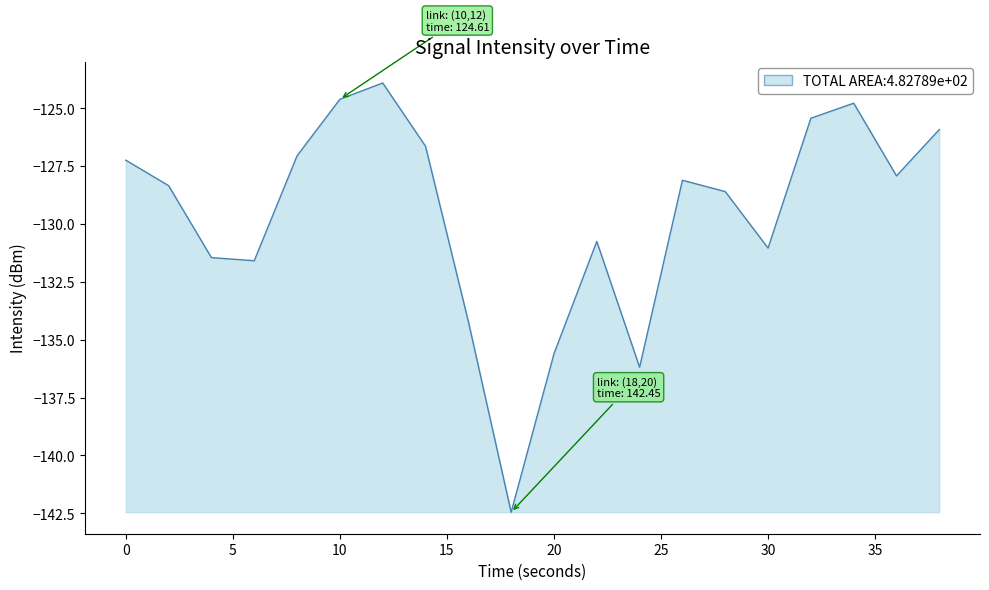

How many lines are shown in the chart?

1